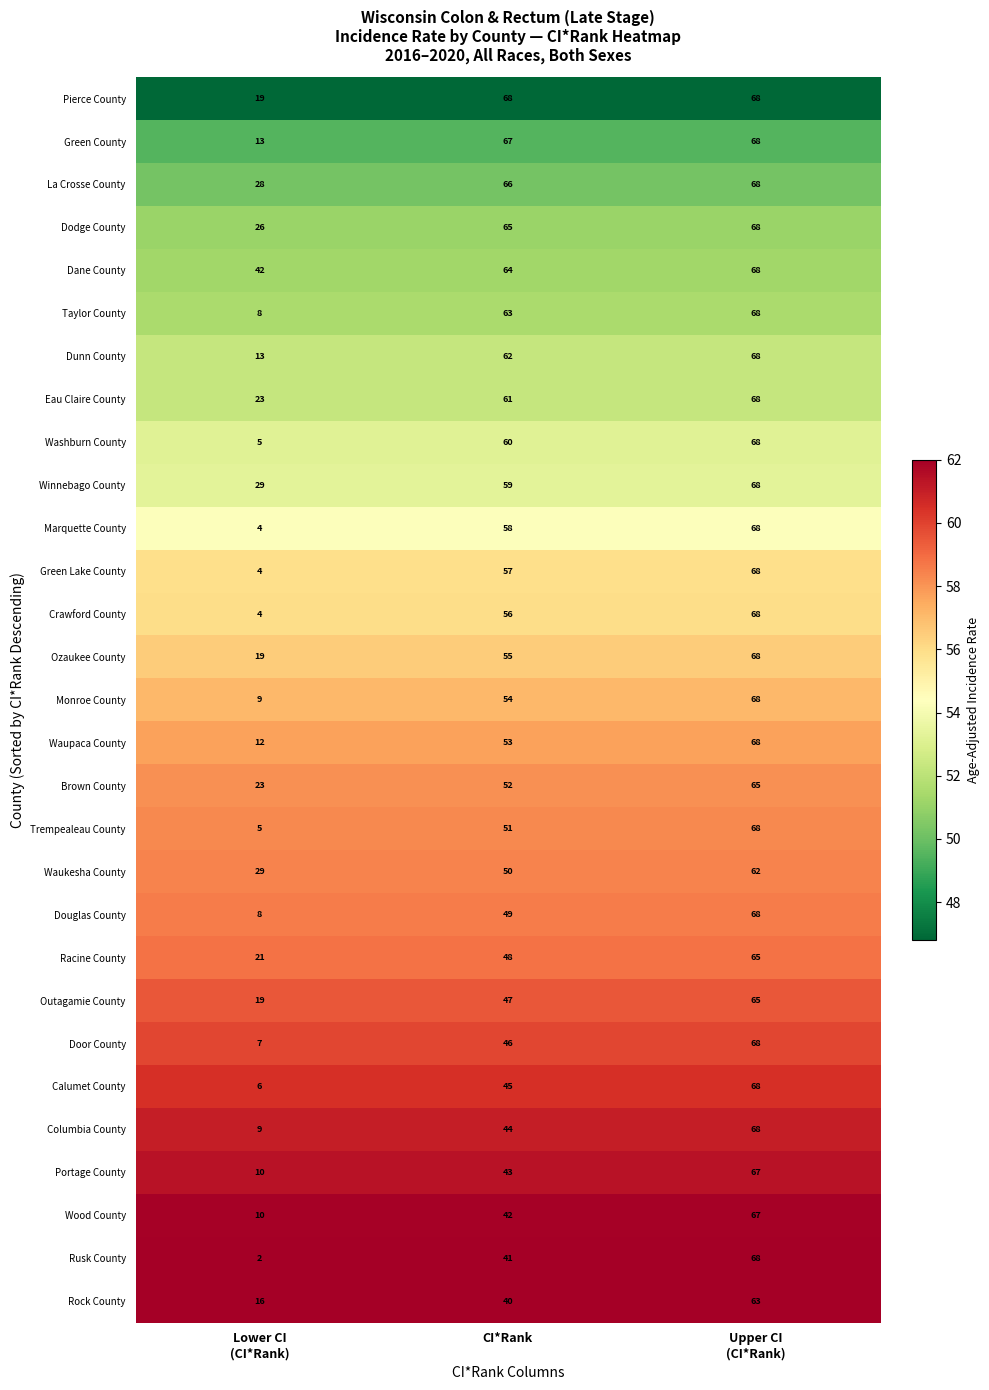

Is it true that Marquette County equals 101 at CI*Rank?

False